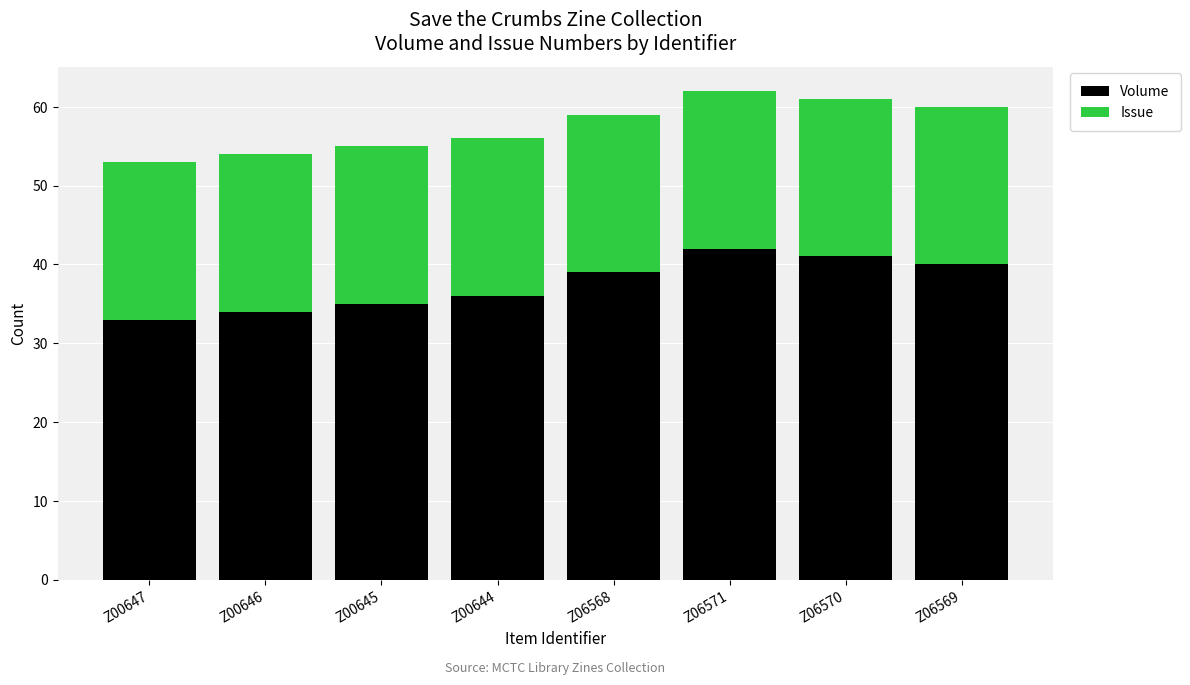

Does the chart contain stacked bars?

Yes